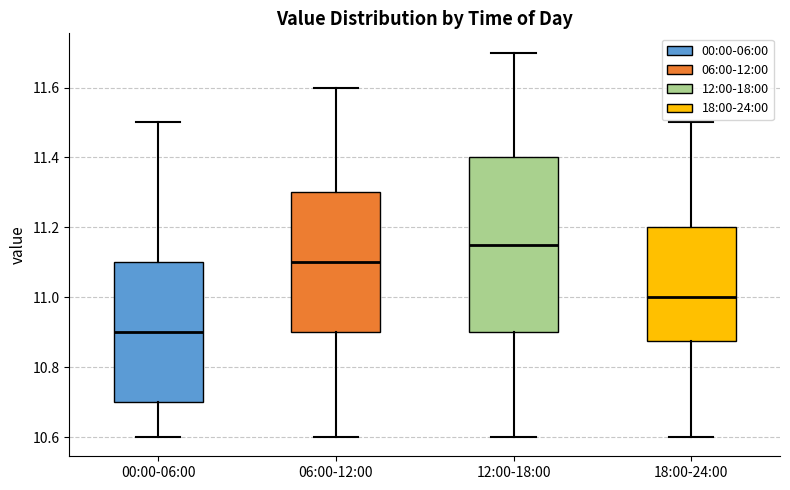

Reading left to right, read every box against the y-axis: the position of its median line, the range the box covers, and the ends of its whiskers. The values are not printed on the chart, so give them approximately, as read against the axis.

00:00-06:00: median 10.90, box 10.70 to 11.10, whiskers 10.60 to 11.50
06:00-12:00: median 11.10, box 10.90 to 11.30, whiskers 10.60 to 11.60
12:00-18:00: median 11.16, box 10.90 to 11.40, whiskers 10.60 to 11.70
18:00-24:00: median 11.00, box 10.88 to 11.20, whiskers 10.60 to 11.50